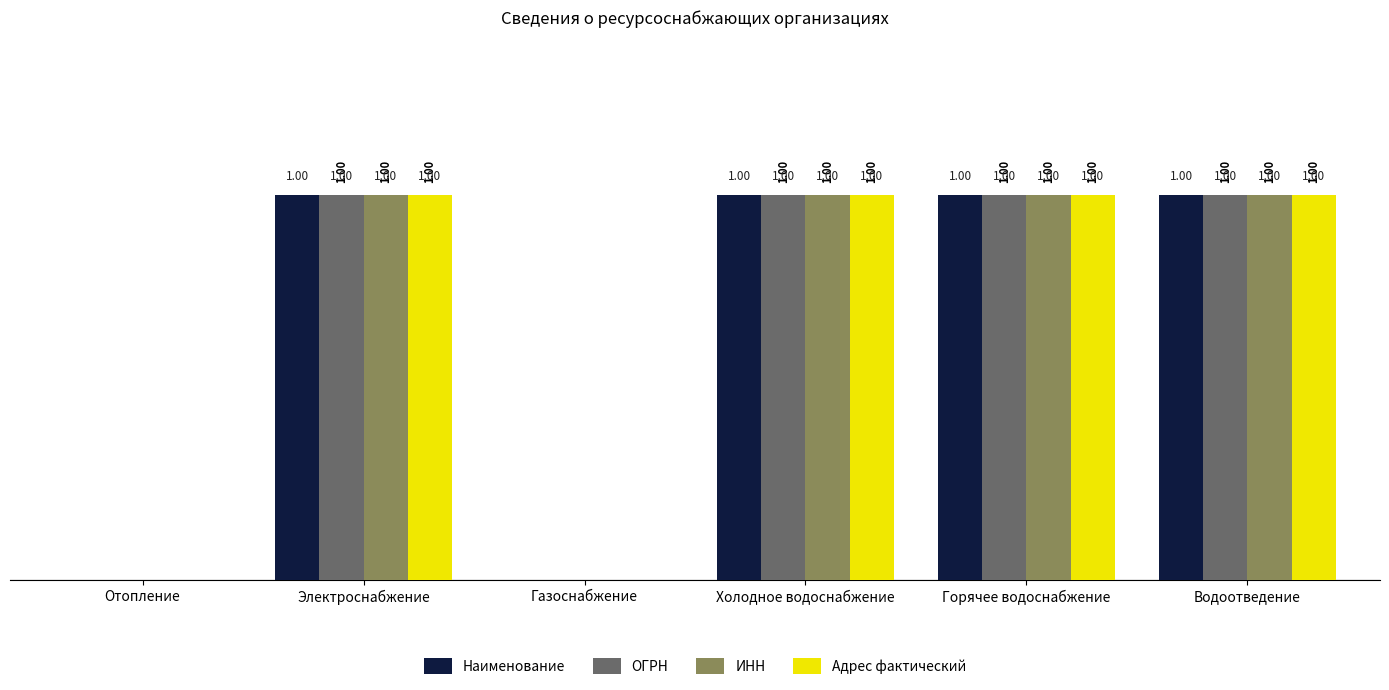

How many positive values does the Адрес фактический series have?

4